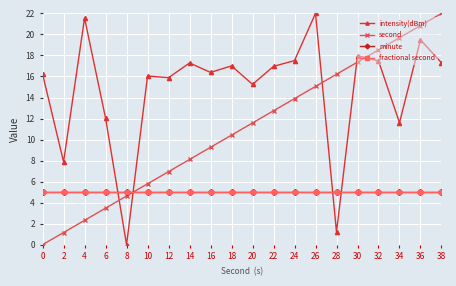

The value of minute at 2 is 8.1. True or false?

False